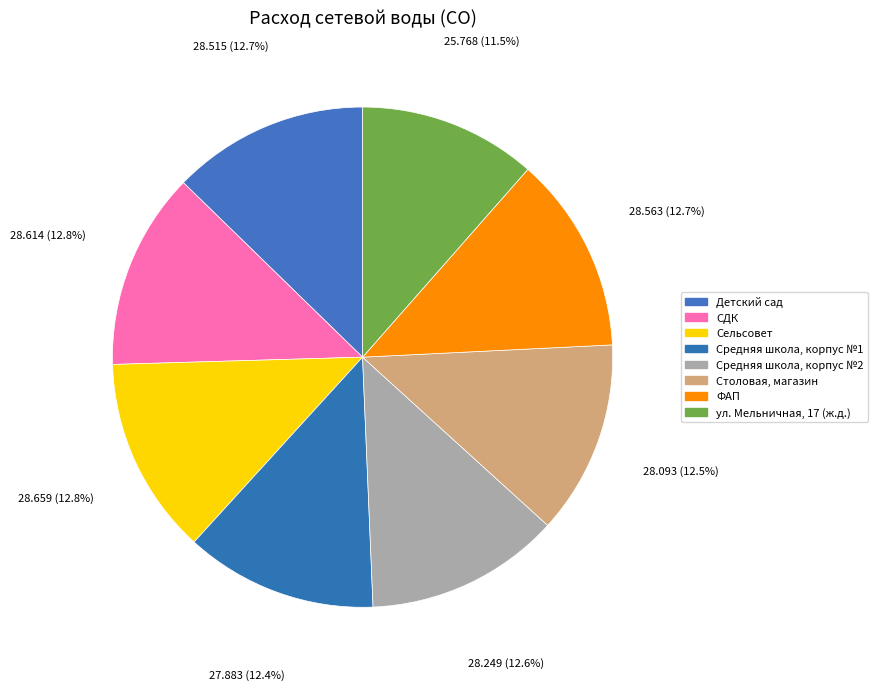

Count the number of slices in the pie.

8